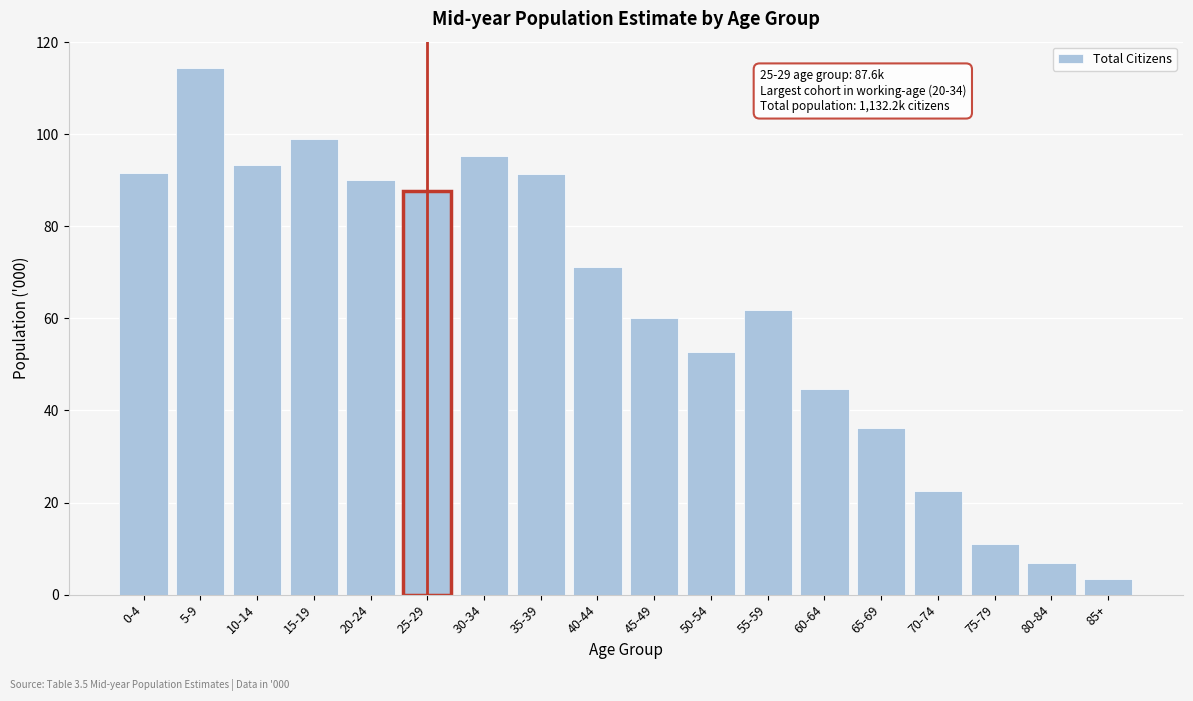

What is the ratio of the value at 50-54 to the value at 10-14?

0.6